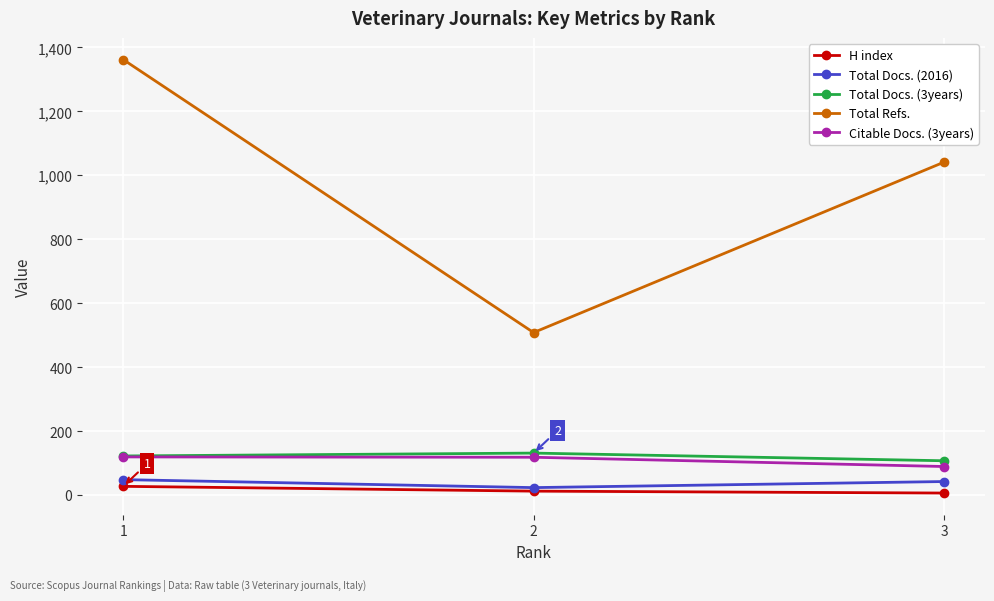

List the series in order of their peak value, lowest first.

H index, Total Docs. (2016), Citable Docs. (3years), Total Docs. (3years), Total Refs.